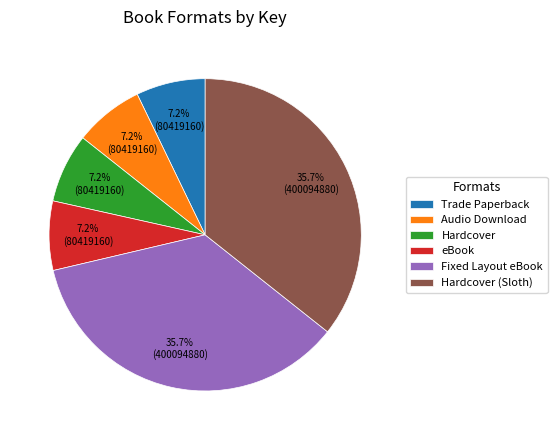

Count the number of slices in the pie.

6